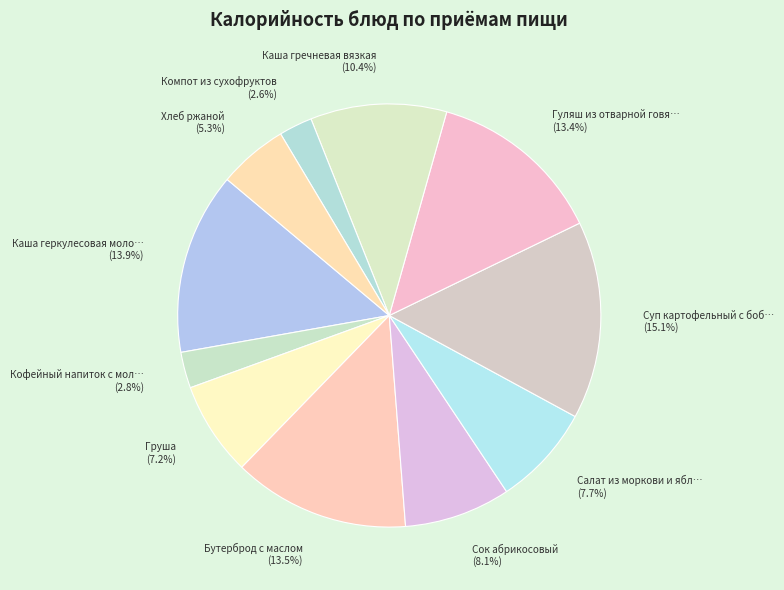

To the nearest percent, what is the average slice percentage?

9%